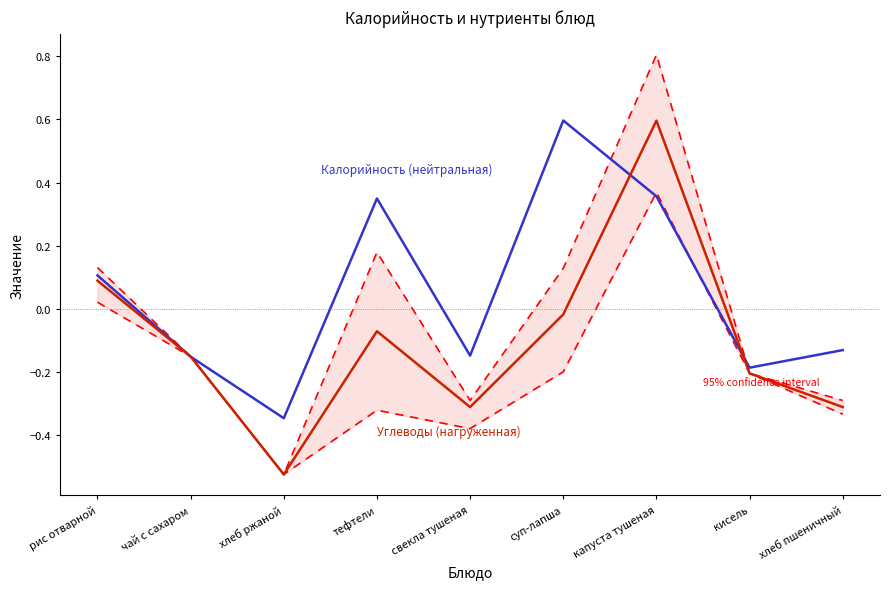

What value does the 95% confidence interval series have at суп-лапша?

0.1